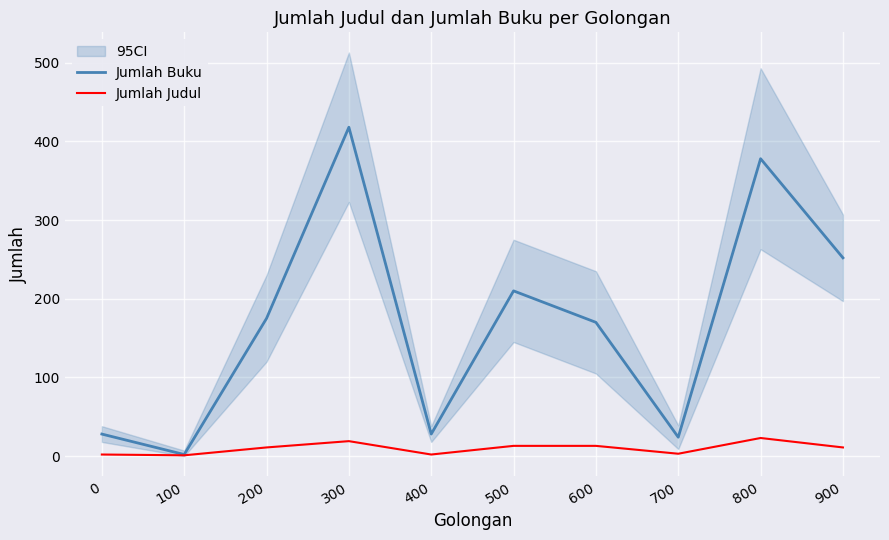

What is the difference between the highest and lowest values at 800?

355